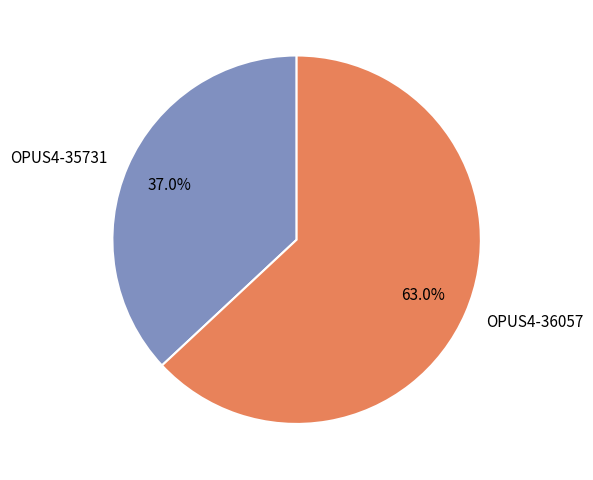

The OPUS4-36057 slice represents 52% of the pie. True or false?

False